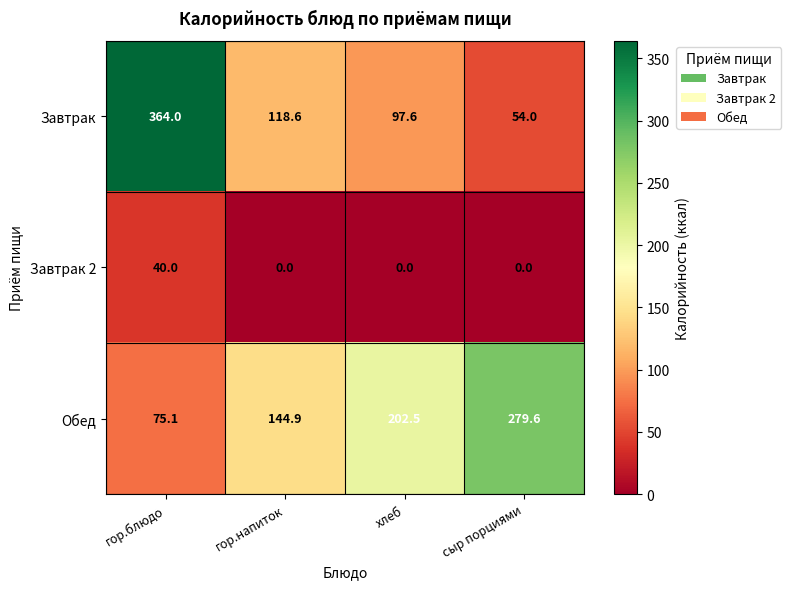

What is the average value of the Завтрак 2 series?

10.0